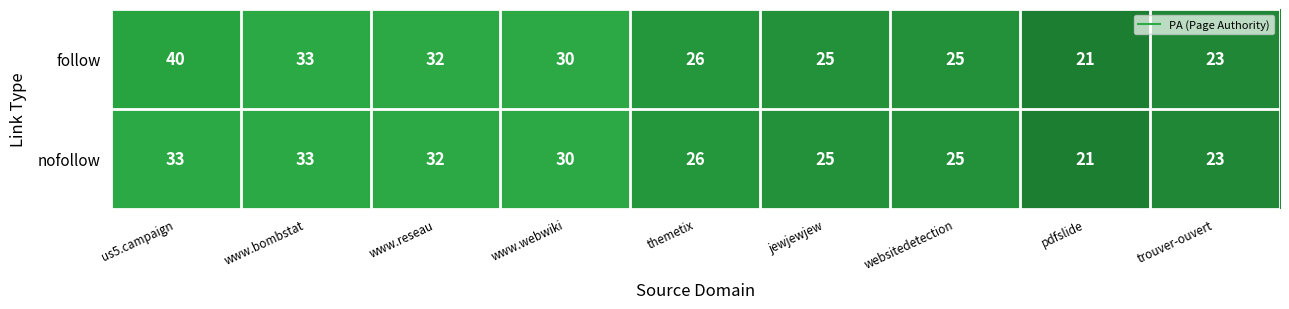

Reading left to right, what are all the values shown in this chart?

follow: 40	33	32	30	26	25	25	21	23
nofollow: 33	33	32	30	26	25	25	21	23